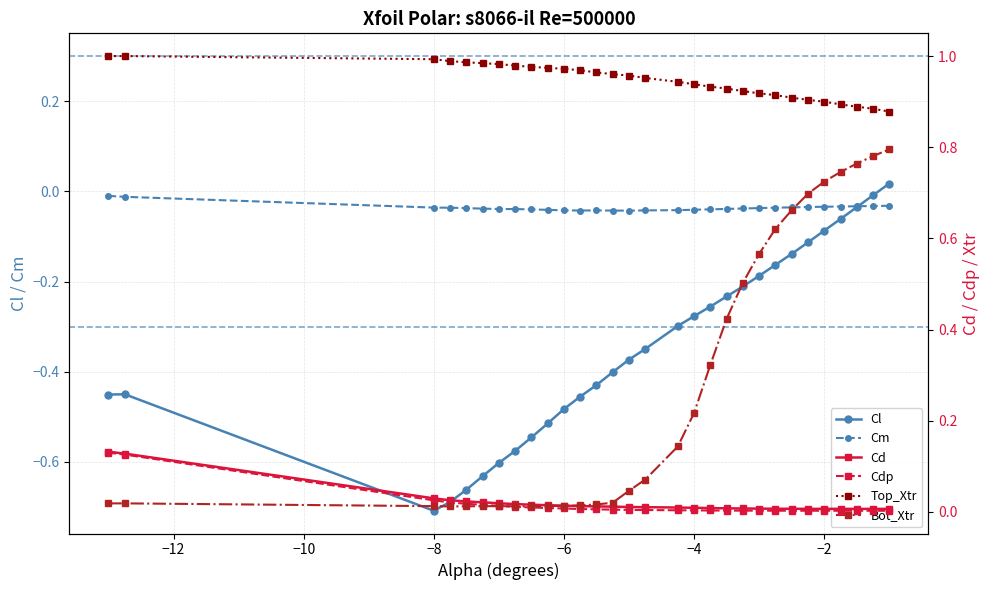

Is the value of Cm at 17 greater than the value of Cl at 19?

Yes